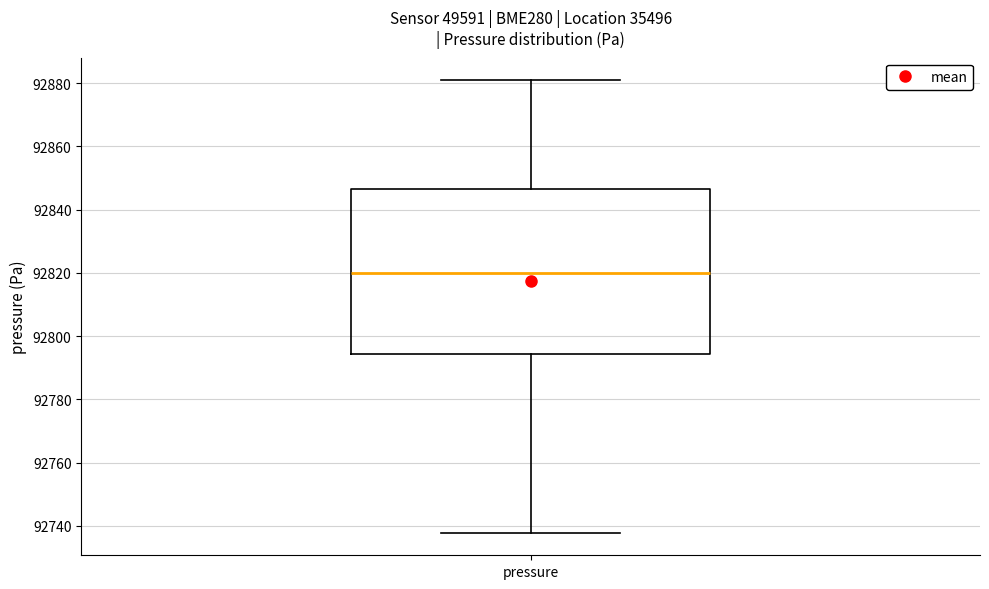

Where is the upper edge of the box for pressure on the y-axis? The values are not printed on the chart, so give them approximately, as read against the axis.

92846